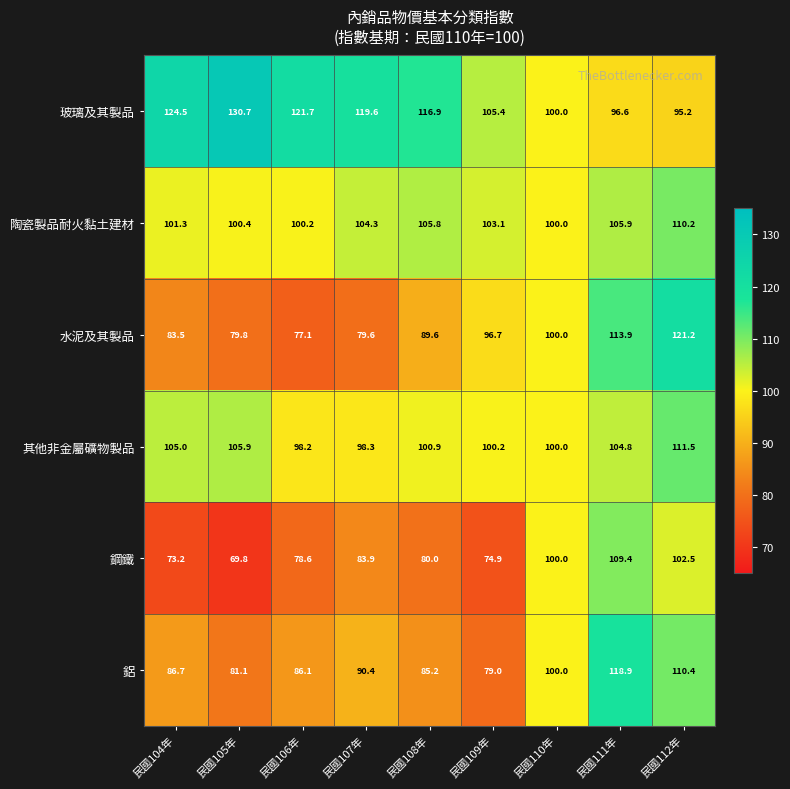

Which series has the largest total across all categories?

玻璃及其製品